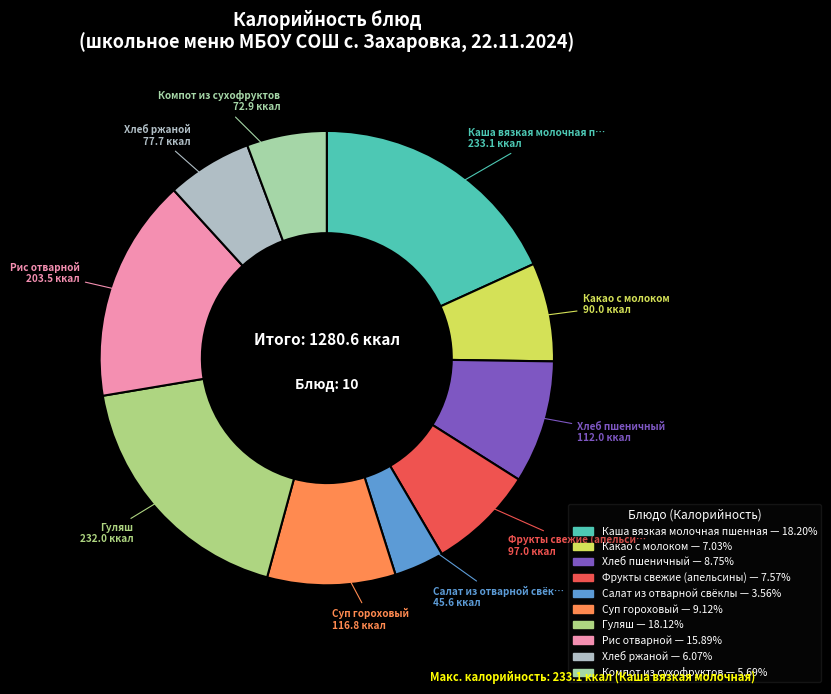

Count the number of slices in the pie.

10